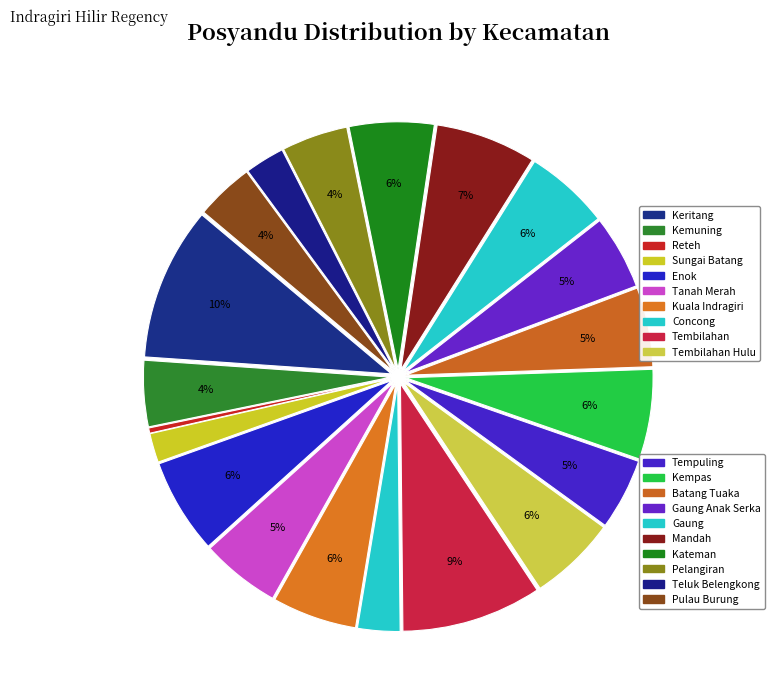

Which slice is the smallest?

Reteh